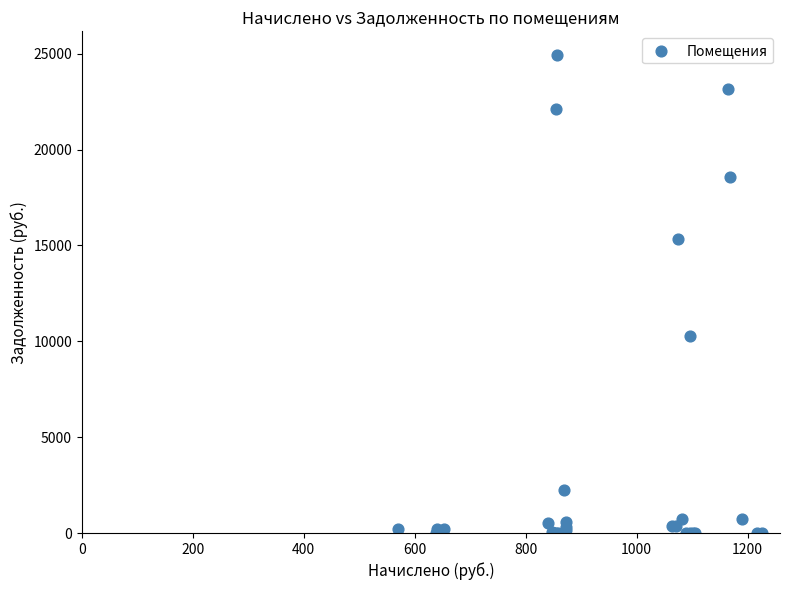

What Y value in the scatter plot is closest to 12461?

10266.0